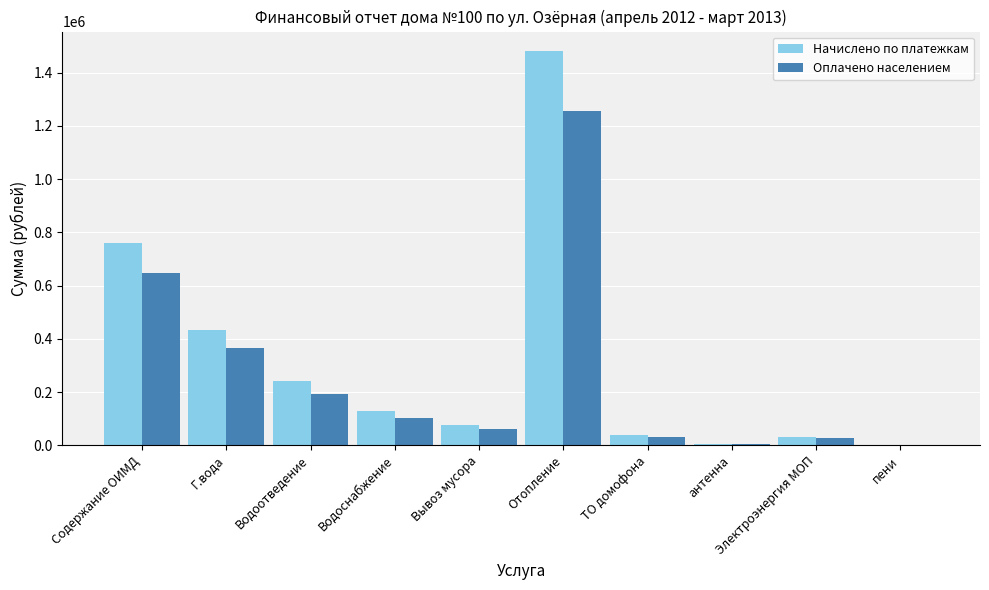

At which label does Оплачено населением reach its peak?

Отопление